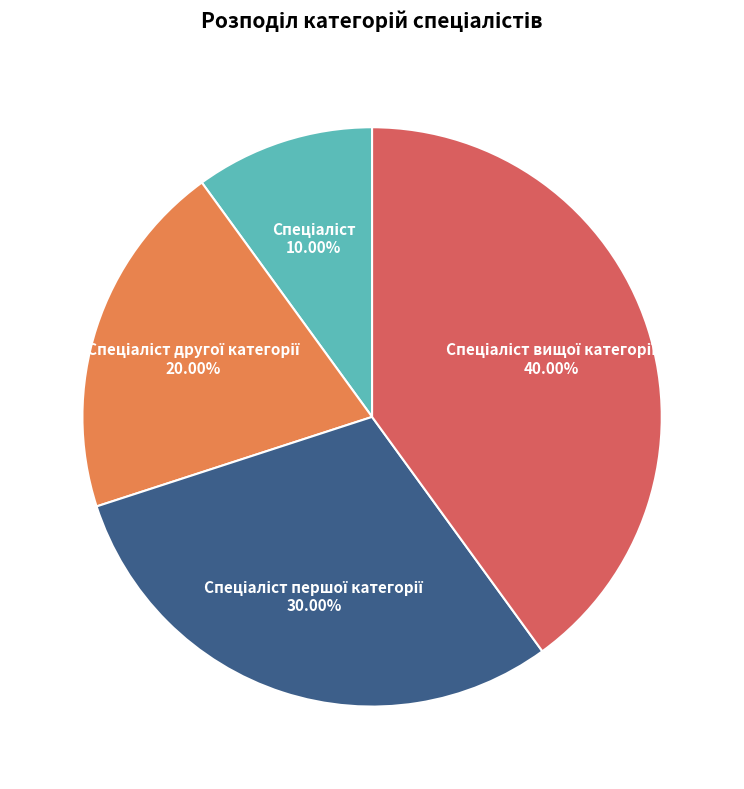

Is there any slice that represents more than half of the pie?

No